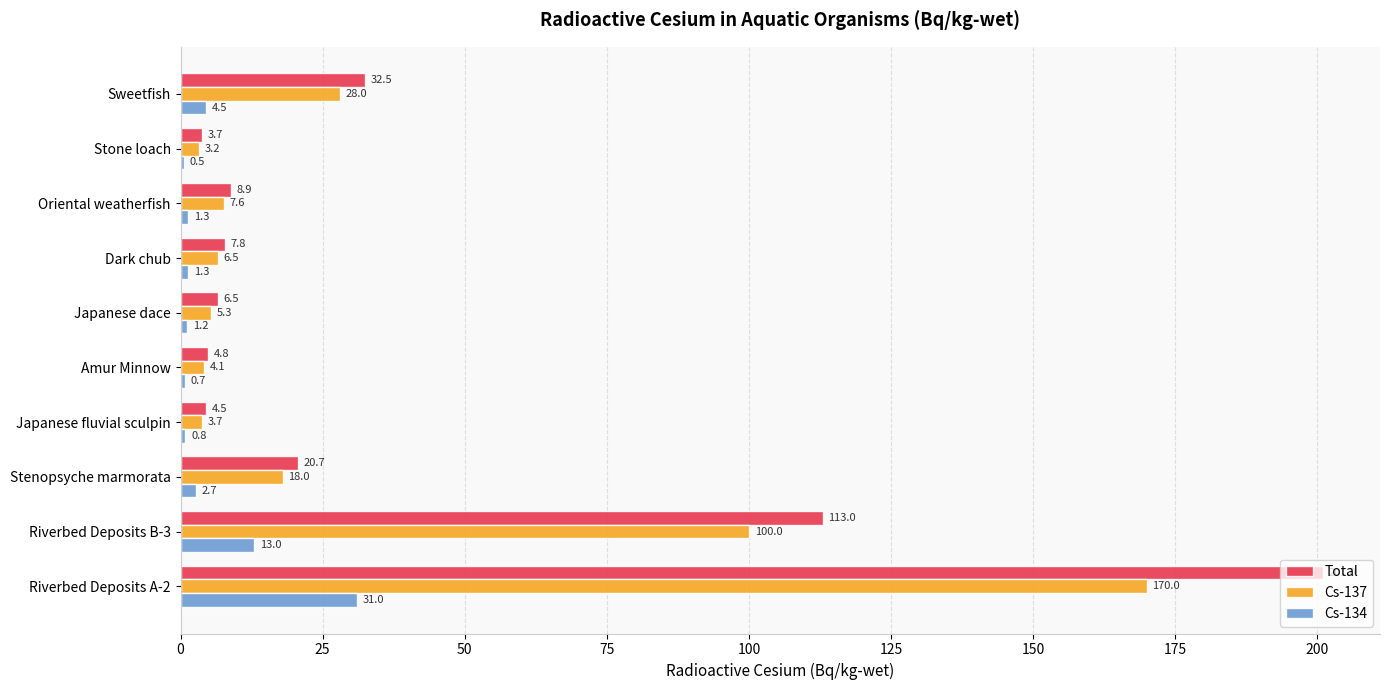

Which category has the highest value across all series?

Riverbed Deposits A-2